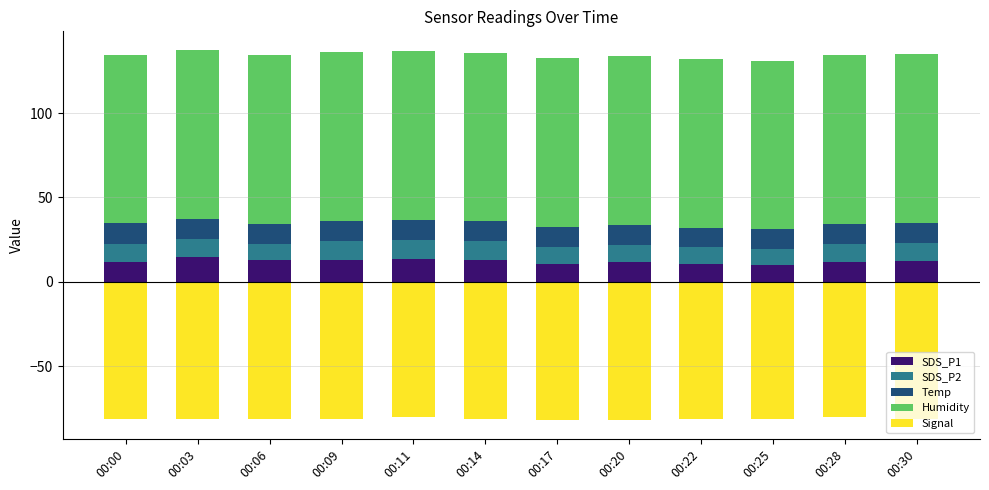

At how many categories does at least one series exceed 57?

12